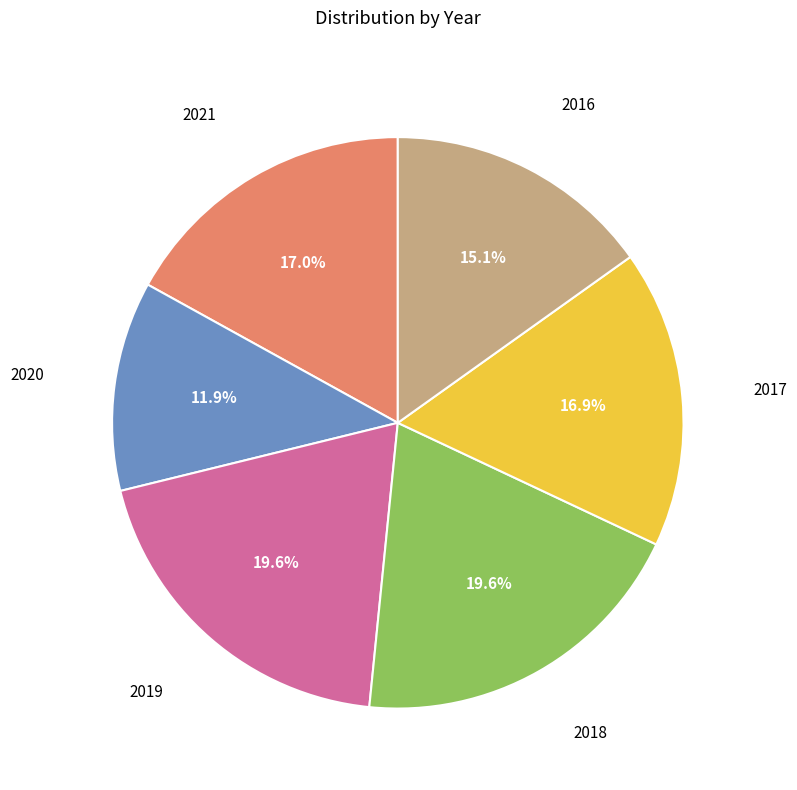

Is there any slice that represents more than half of the pie?

No